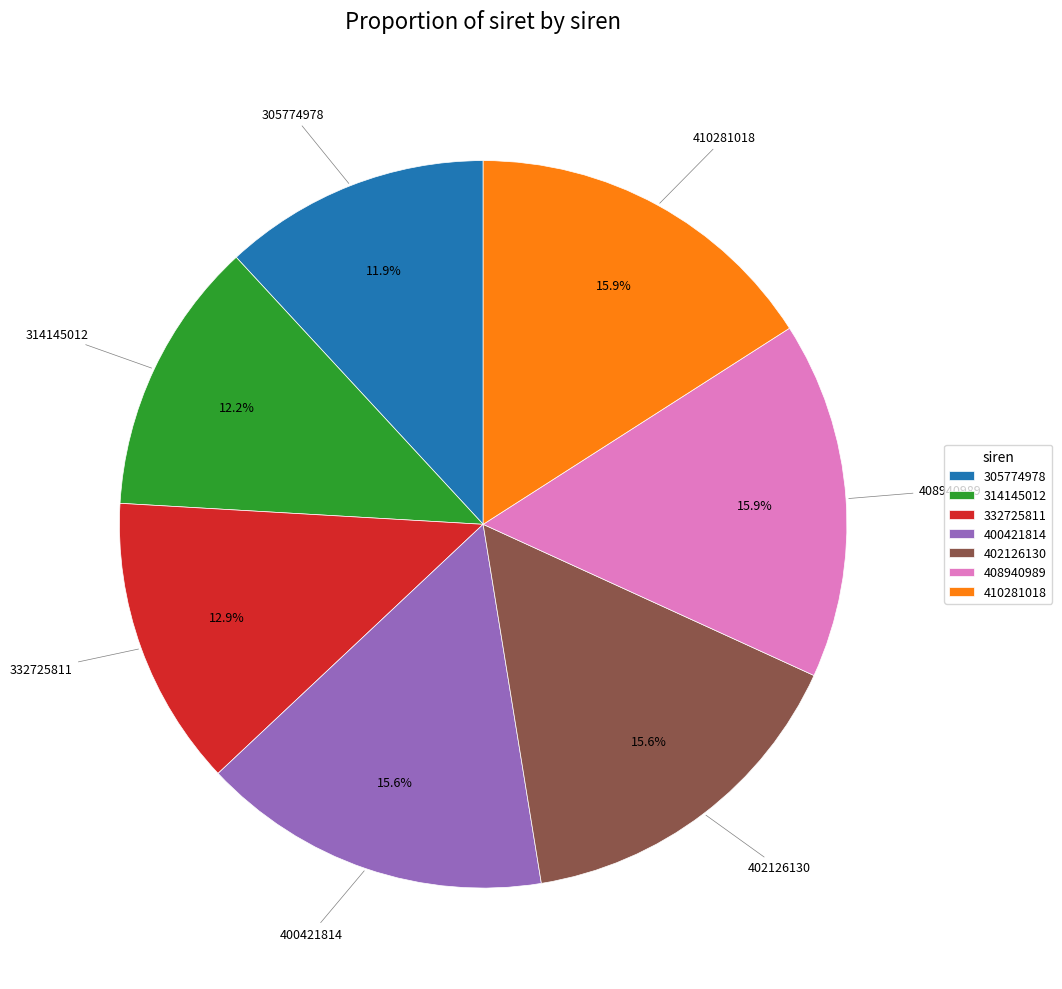

Is the sum of 314145012 and 402126130 greater than half?

No